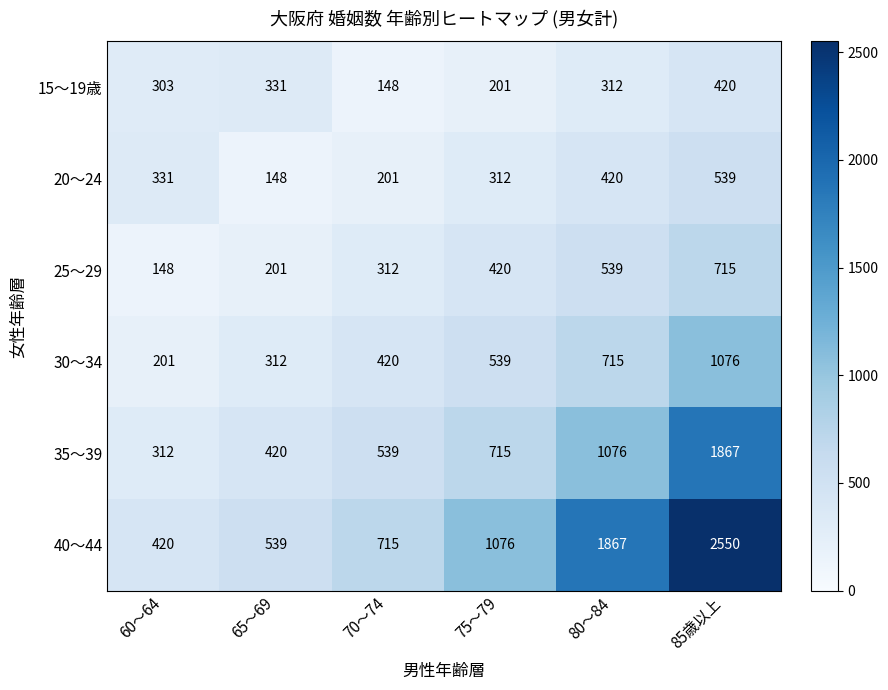

Which series has the largest total across all categories?

40～44